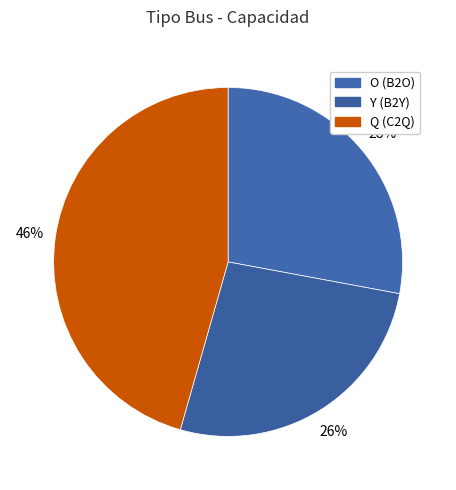

Rank the categories by value from lowest to highest.

Y, O, Q